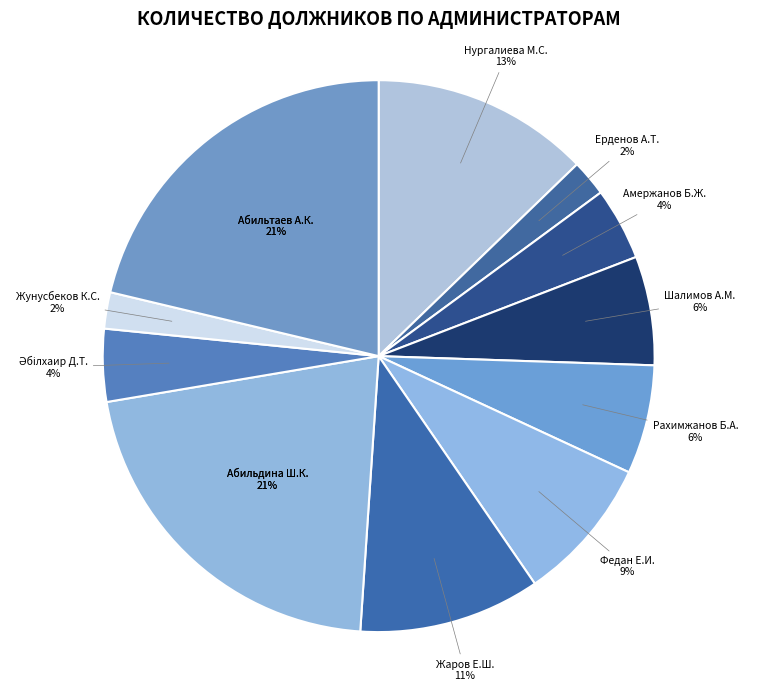

What percentage is NOT represented by Федан Елена Ивановна?

91.5%